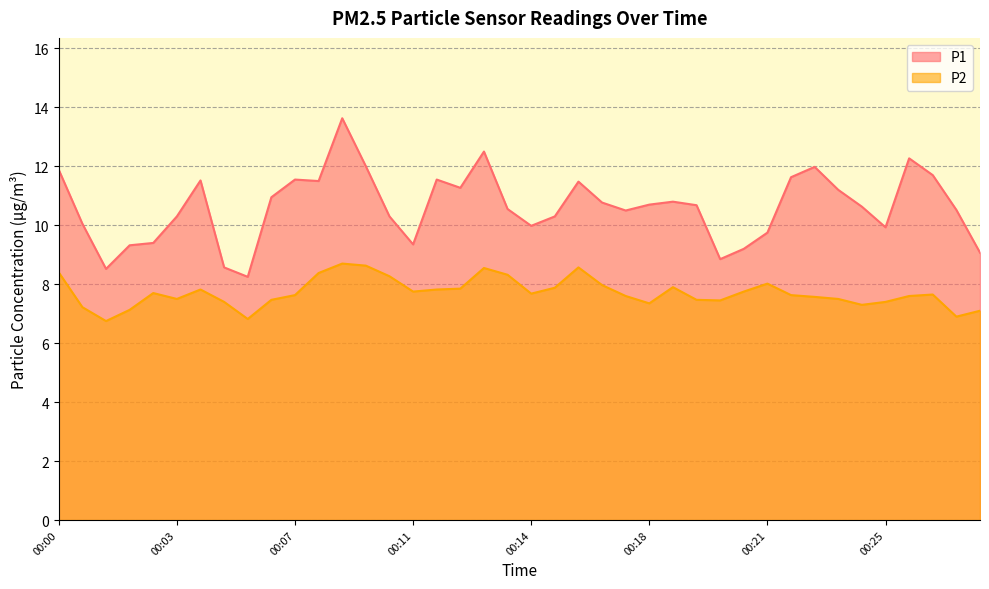

How many lines are shown in the chart?

2